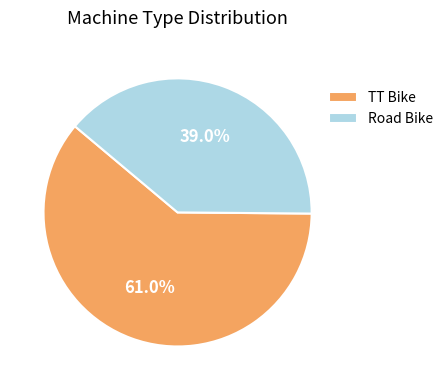

To the nearest percent, what is the combined percentage of TT Bike and Road Bike?

100%